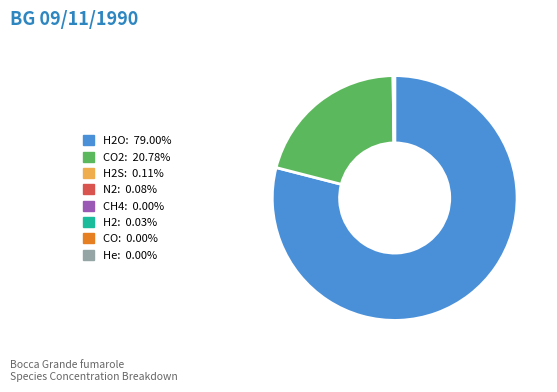

Is there a majority slice in this chart?

Yes